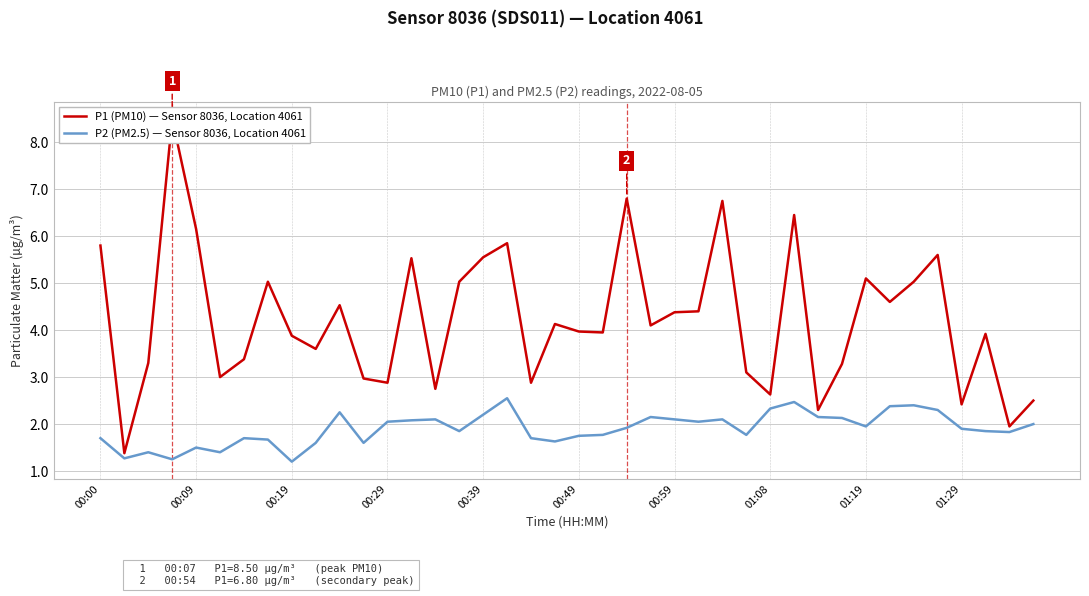

The P2 (PM2.5) — Sensor 8036, Location 4061 series shows 3.8 at 00:39. True or false?

False